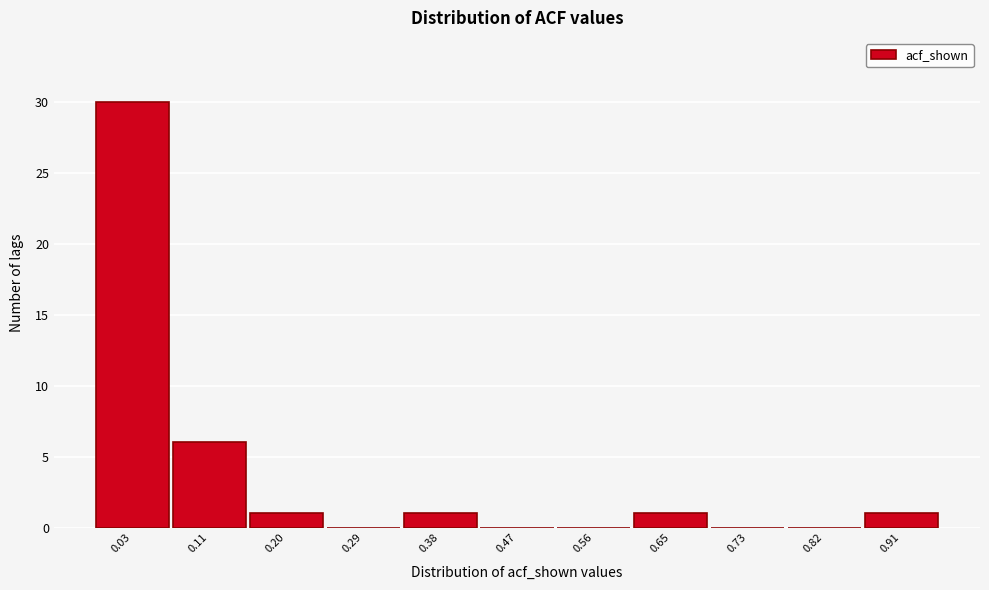

Reading left to right, what are all the values shown in this chart?

0.03=30	0.11=6	0.20=1	0.29=0	0.38=1	0.47=0	0.56=0	0.65=1	0.73=0	0.82=0	0.91=1